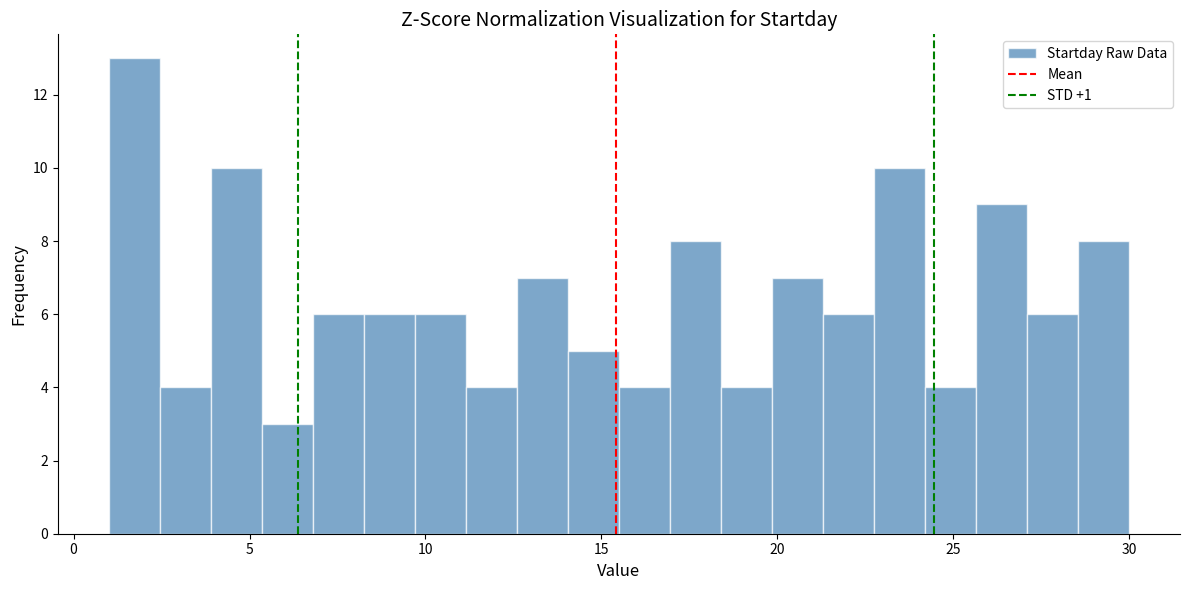

Around what value on the x-axis is the tallest bar? Give the approximate position of its centre, as read against the axis.

1.5